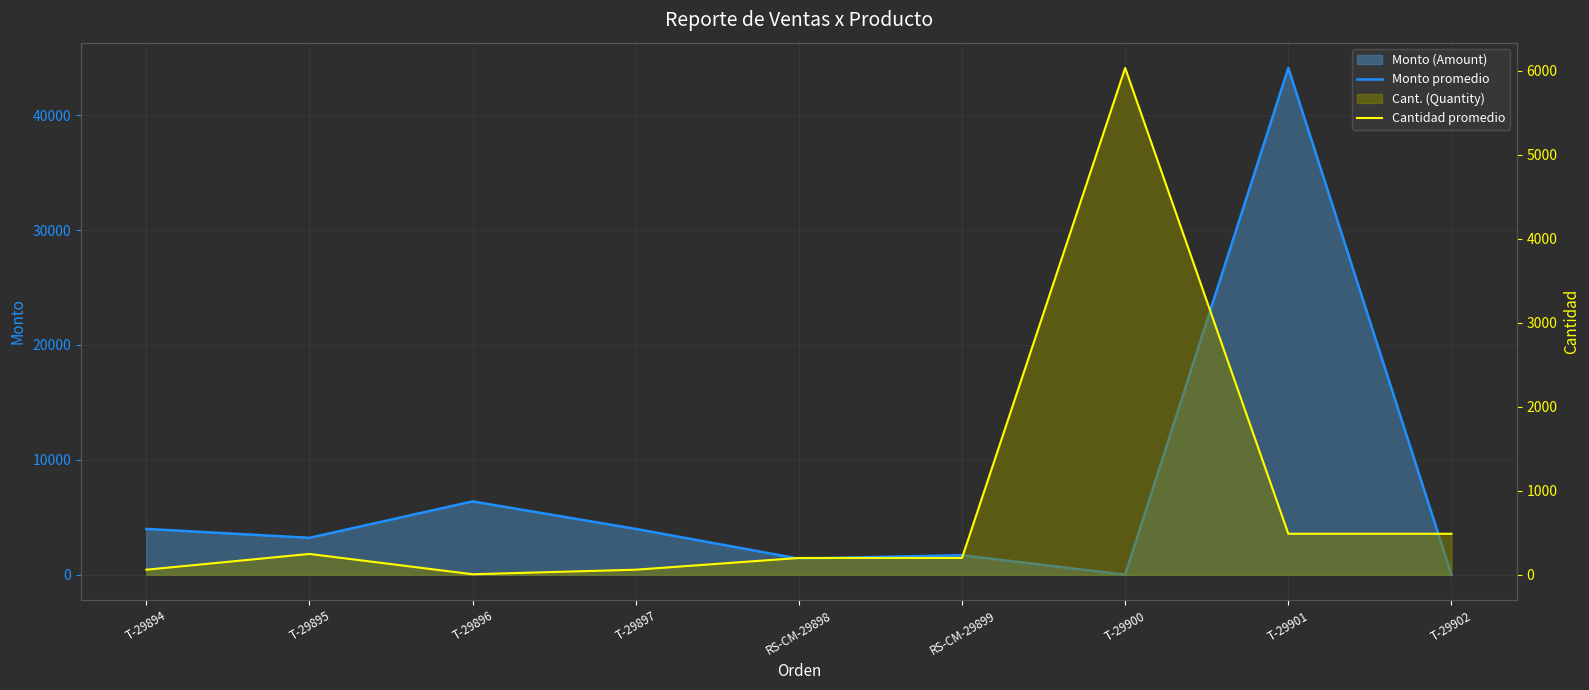

Between which two adjacent categories do Cantidad promedio and Monto promedio first intersect?

RS-CM-29899 and T-29900